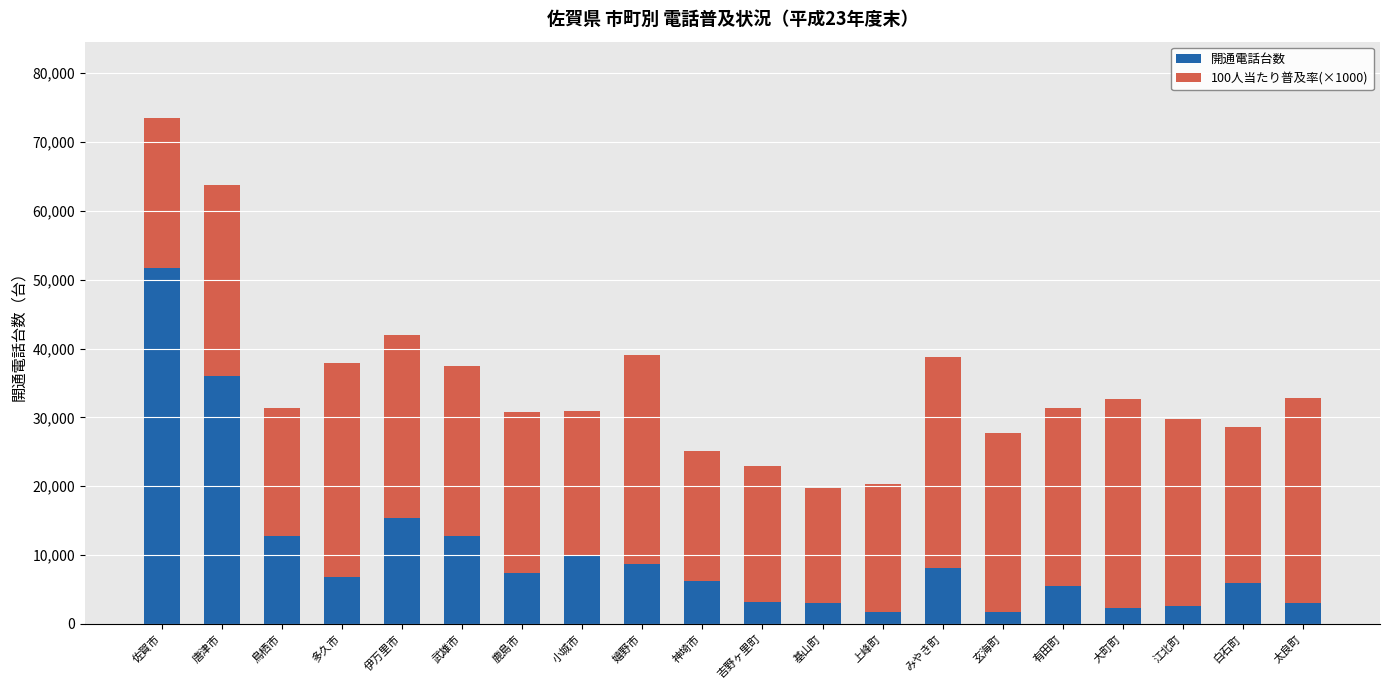

Read the 開通電話台数 value at 神埼市, to the nearest 100.

6300